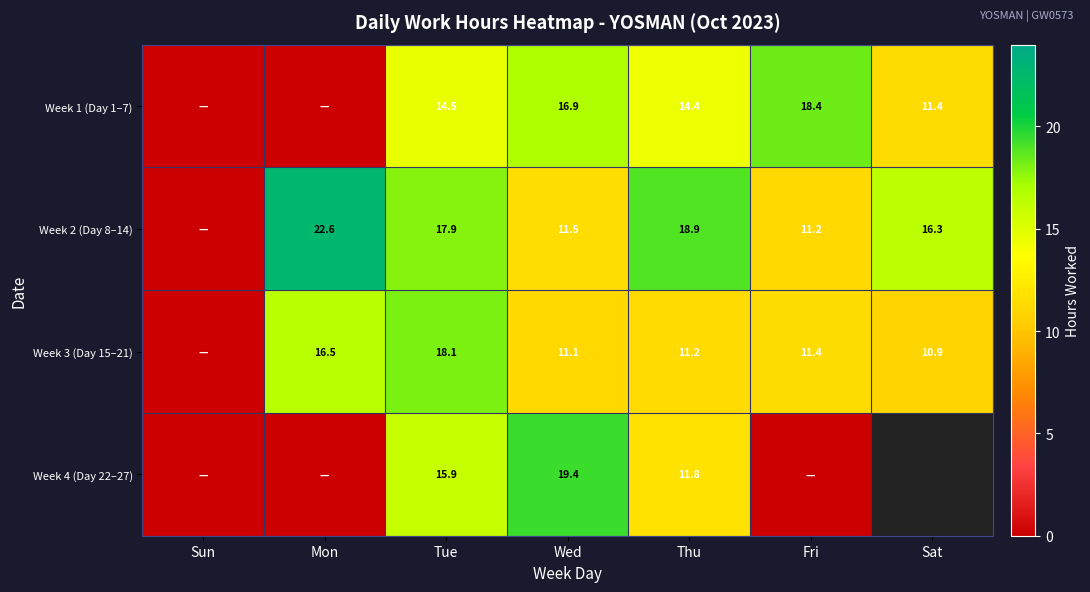

What is the difference between the Week 3 (Day 15–21) values at Tue and Fri?

6.7